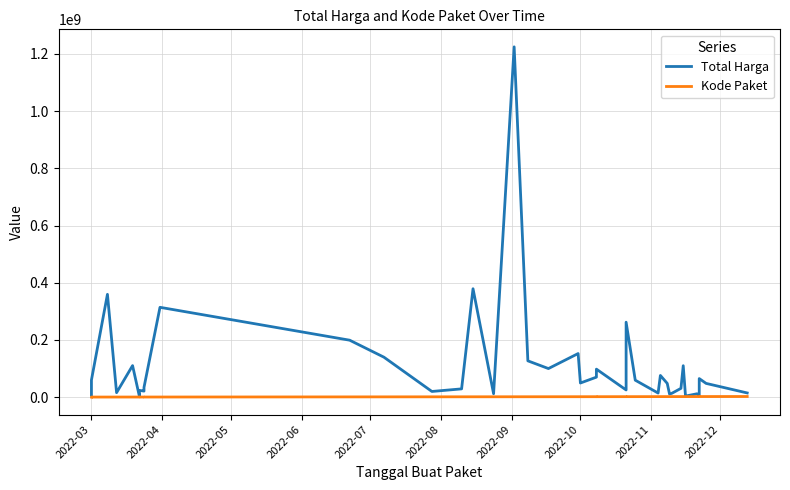

Does the chart display data point markers on the line(s)?

No